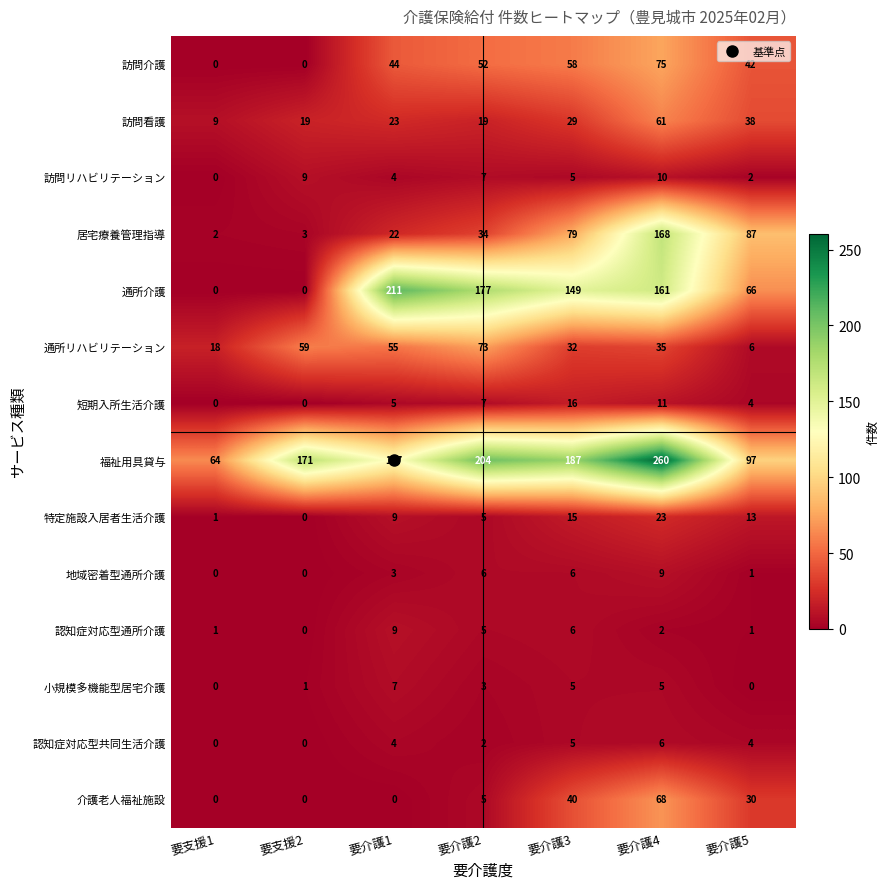

The value of 特定施設入居者生活介護 at 要支援2 is 0. True or false?

True